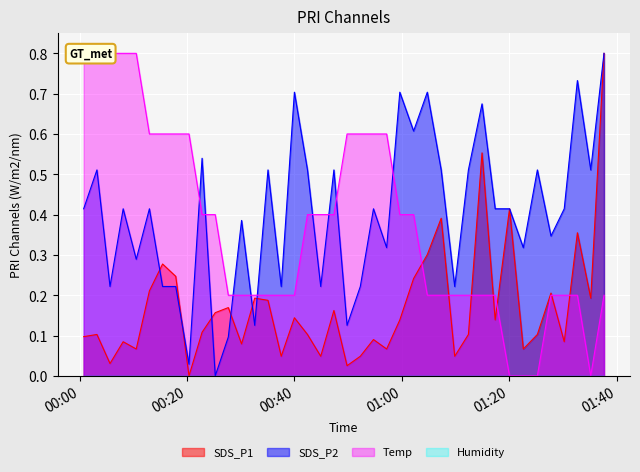

Rank the series by their maximum value, from lowest to highest.

SDS_P1, SDS_P2, Temp